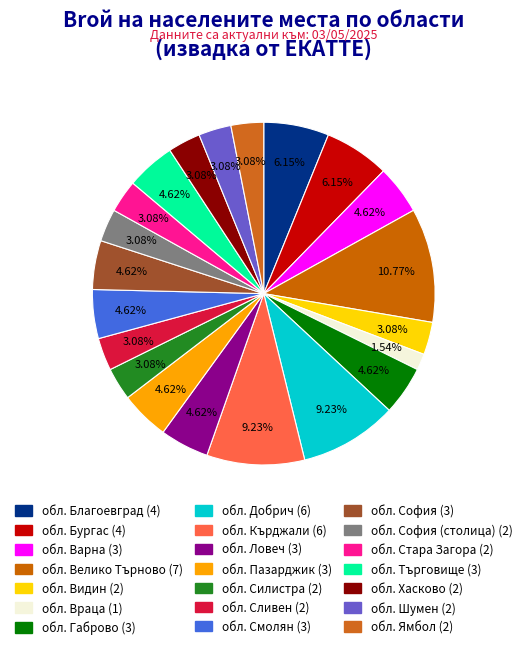

How many slices are in this pie chart?

21